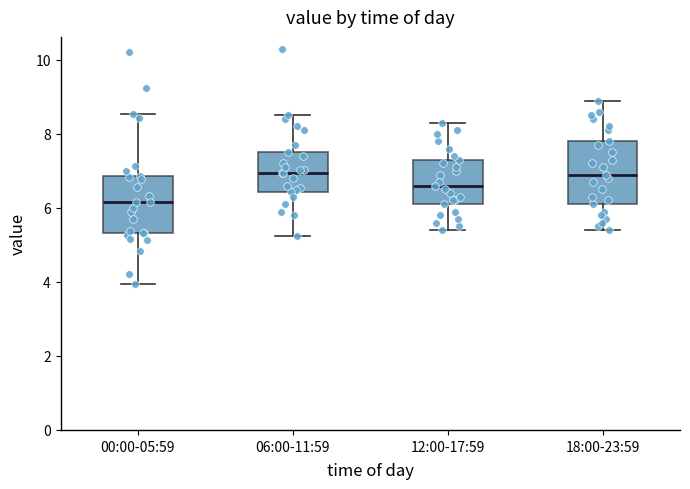

Reading left to right, read every box against the y-axis: the position of its median line, the range the box covers, and the ends of its whiskers. The values are not printed on the chart, so give them approximately, as read against the axis.

00:00-05:59: median 6.2, box 5.4 to 6.8, whiskers 4.0 to 8.6
06:00-11:59: median 7.0, box 6.4 to 7.6, whiskers 5.2 to 8.6
12:00-17:59: median 6.6, box 6.2 to 7.4, whiskers 5.4 to 8.4
18:00-23:59: median 7.0, box 6.2 to 7.8, whiskers 5.4 to 9.0